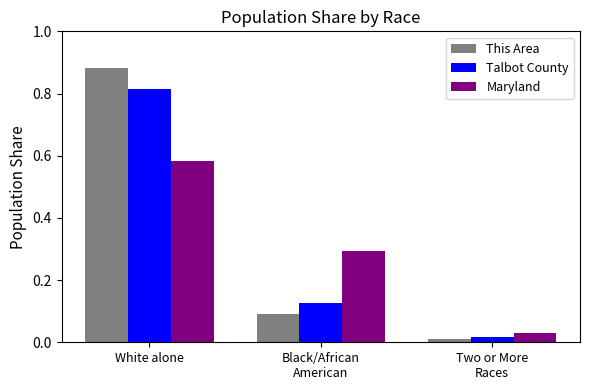

What is the total value across all series at White alone?

2.3